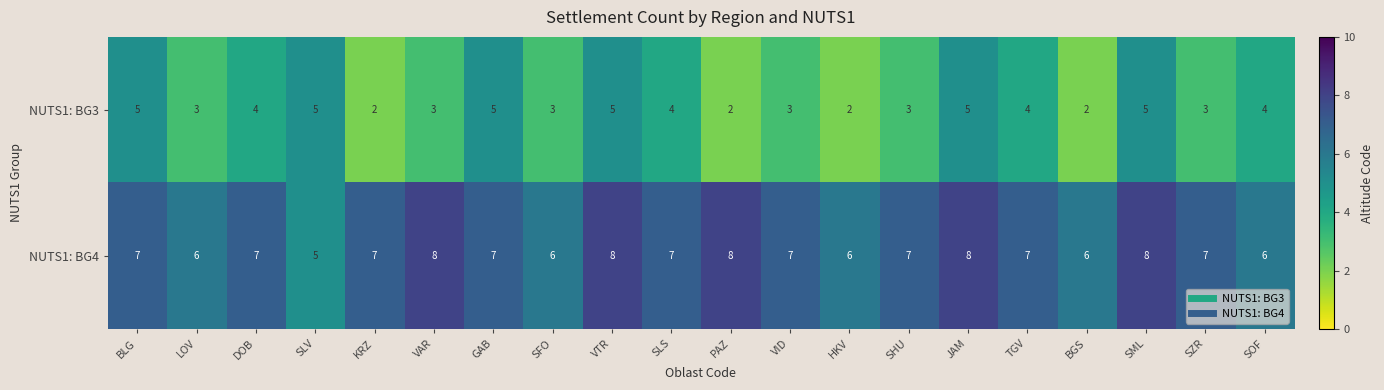

What is the sum of all NUTS1: BG4 values?

138